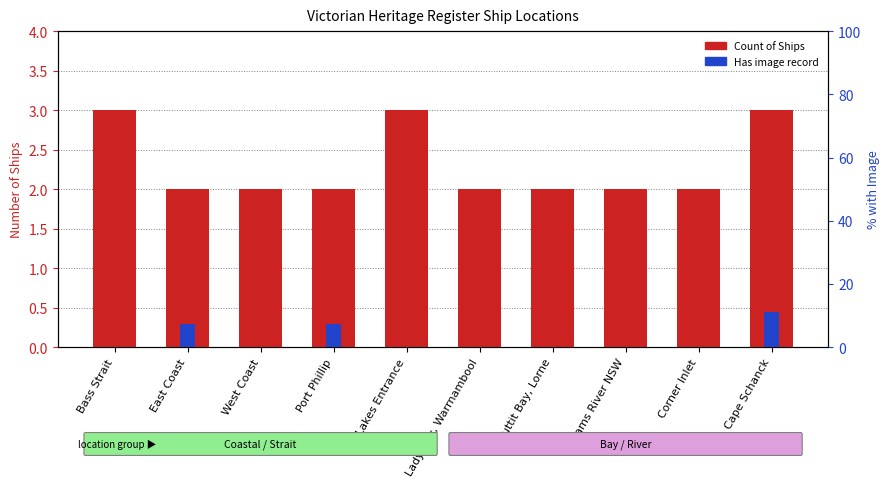

Count the values in the range 2 to 3.

10